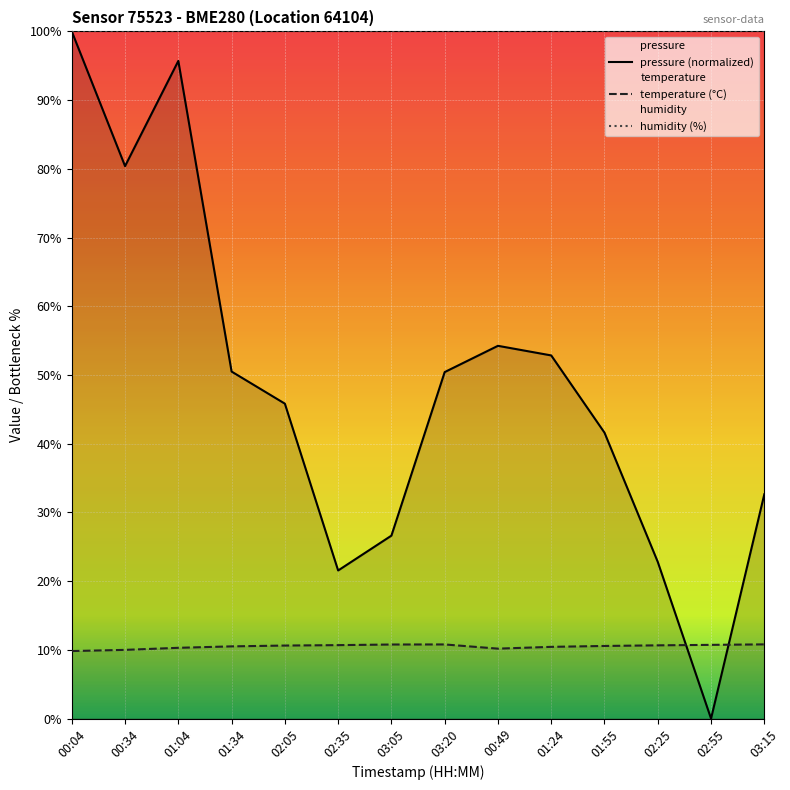

Reading left to right, list all the values displayed in this chart.

pressure: 100.0	80.4	95.7	50.5	45.8	21.6	26.6	50.4	54.2	52.8	41.6	22.8	0.0	32.6
temperature: 9.8	10.0	10.3	10.5	10.6	10.7	10.8	10.8	10.2	10.4	10.6	10.7	10.7	10.8